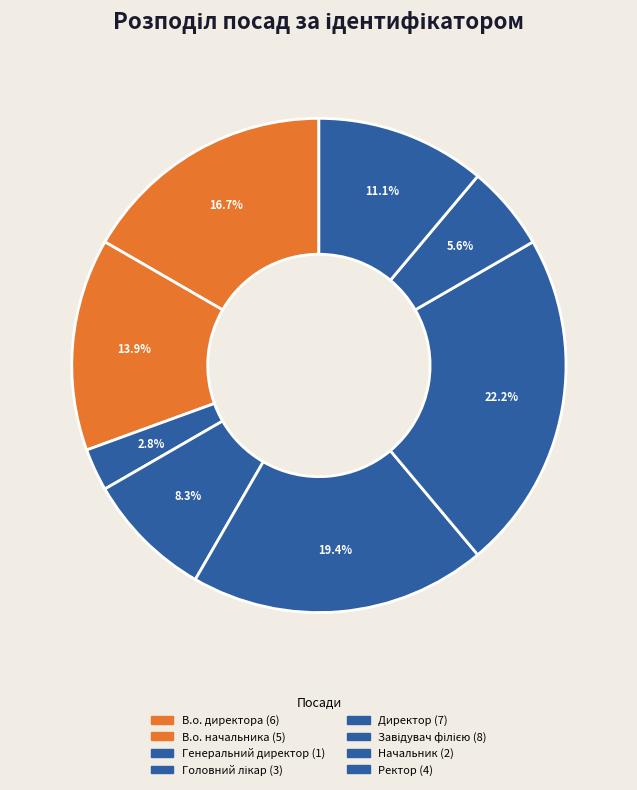

Does Директор represent more than half of the total?

No